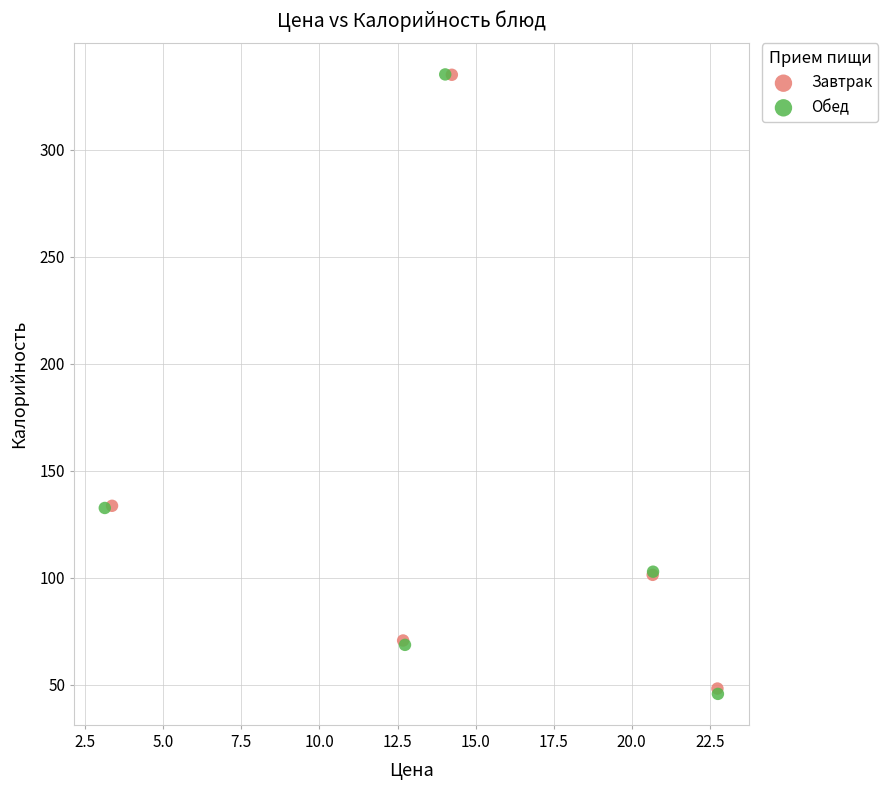

What are all the series names shown in the legend?

Завтрак, Обед